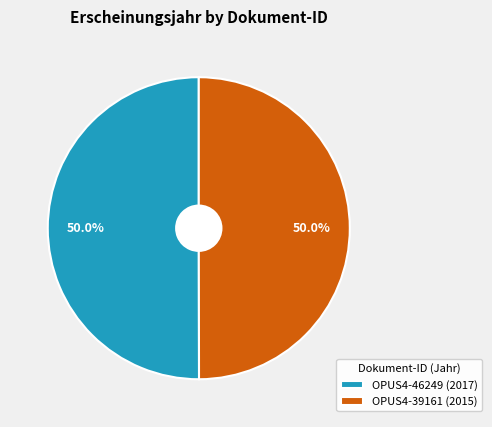

How many slices are in this pie chart?

2